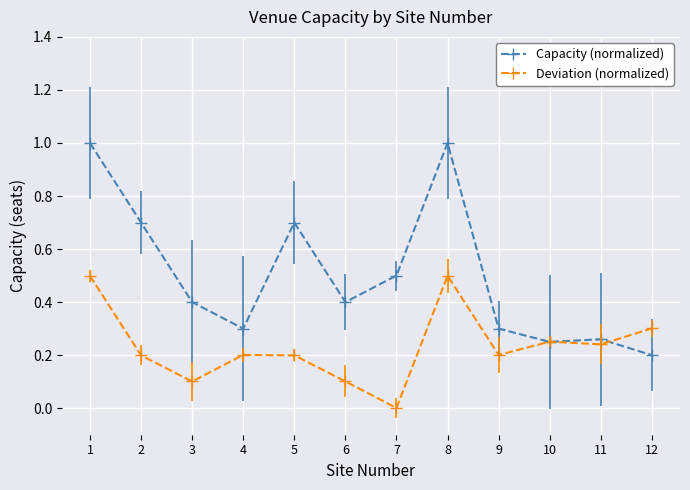

Is it true that Capacity (normalized) equals 1.0 at 8?

True